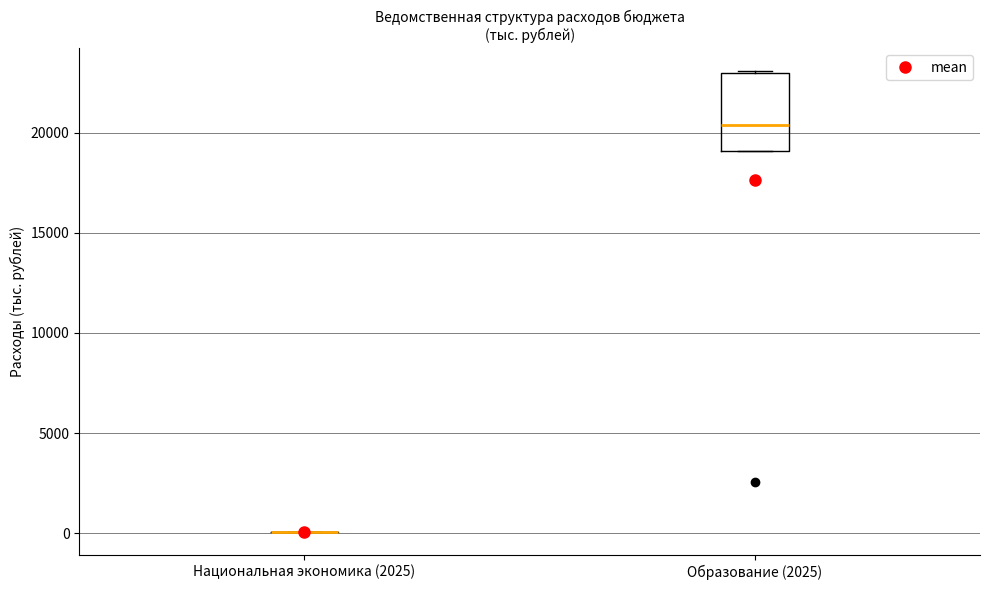

Reading left to right, read every box against the y-axis: the position of its median line, the range the box covers, and the ends of its whiskers. The values are not printed on the chart, so give them approximately, as read against the axis.

Национальная экономика (2025): box collapsed to a line at 0, whiskers 0 to 0
Образование (2025): median 20500, box 19000 to 23000, whiskers 19000 to 23000